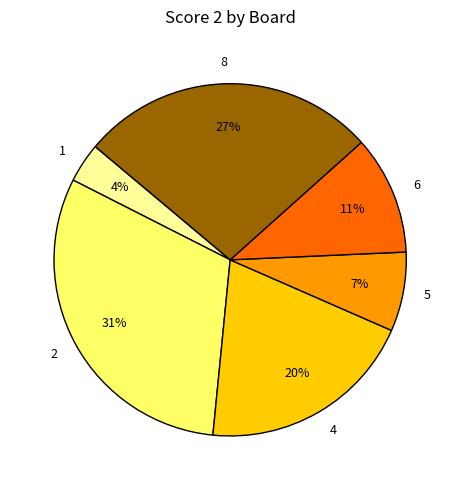

To the nearest percent, what portion does 6 represent?

11%